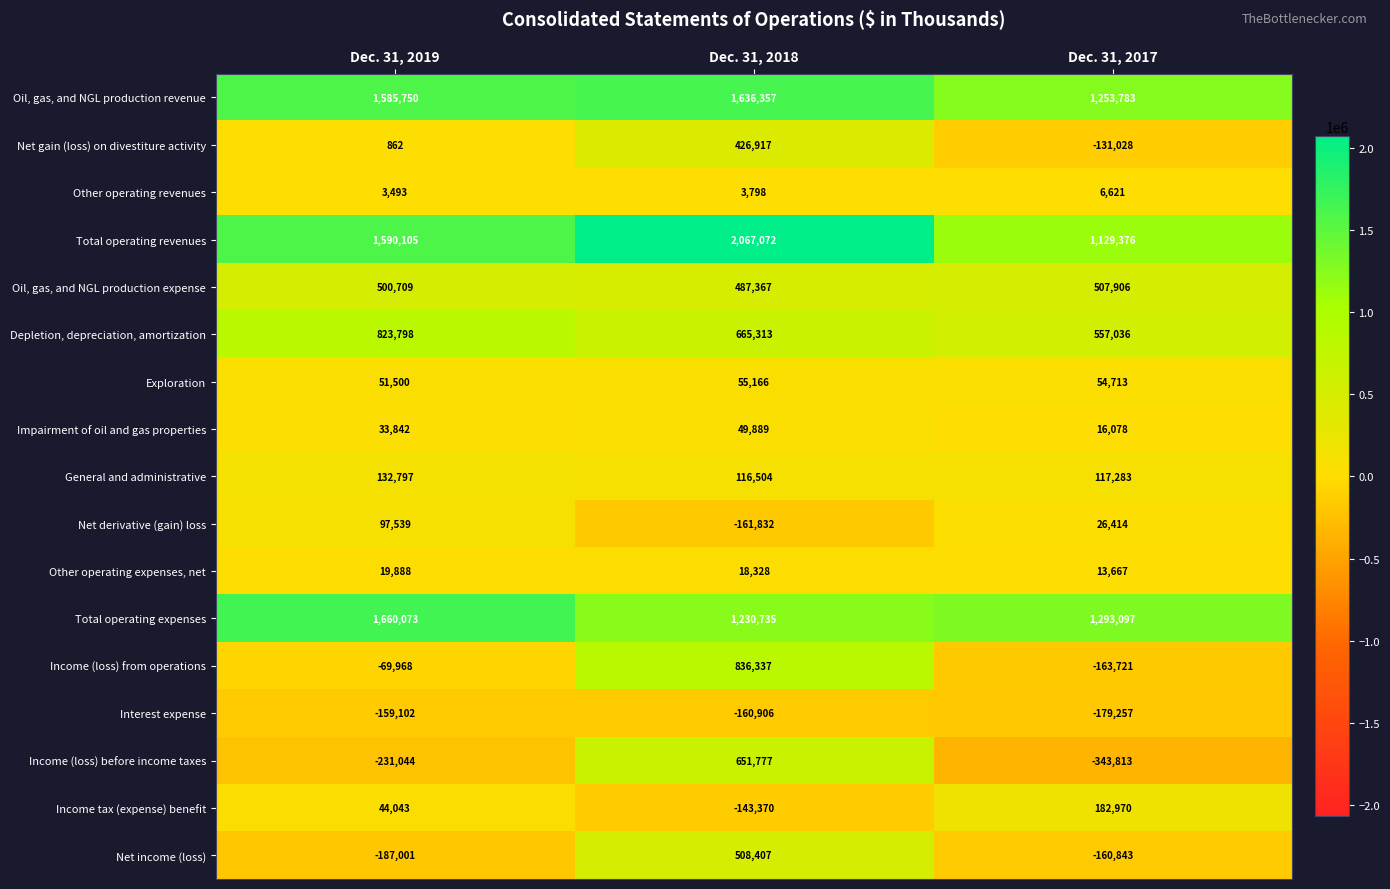

Which series has the widest spread of values?

Income (loss) from operations